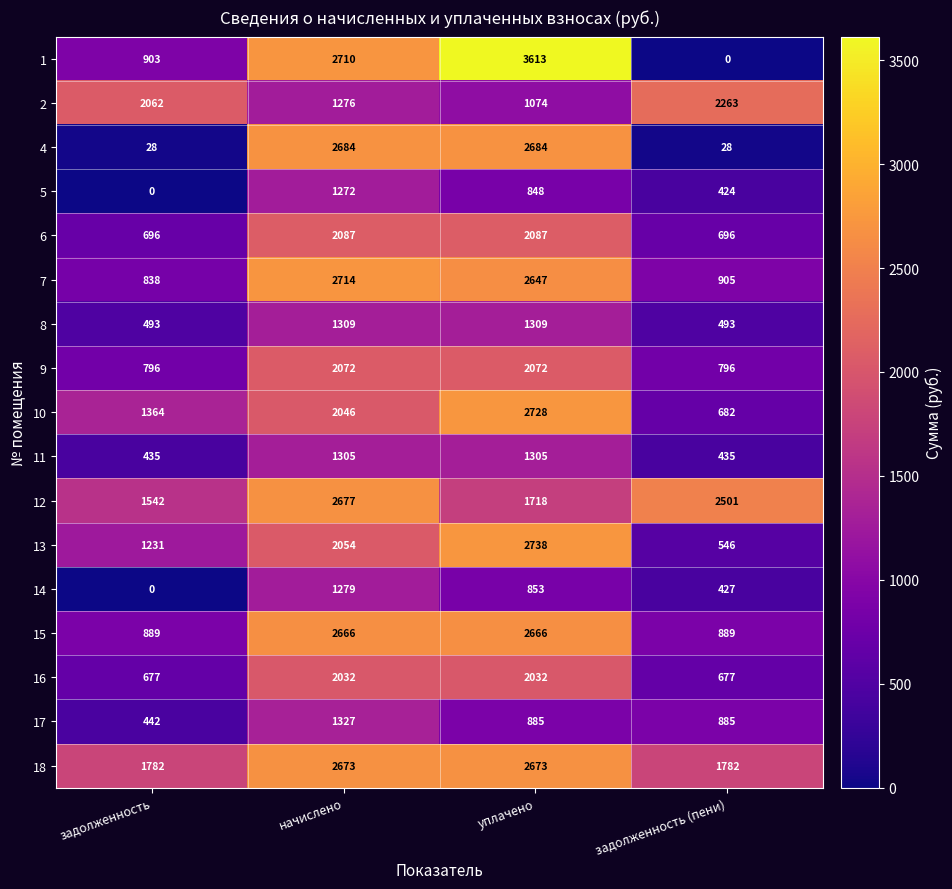

How many categories are shown in the chart?

4